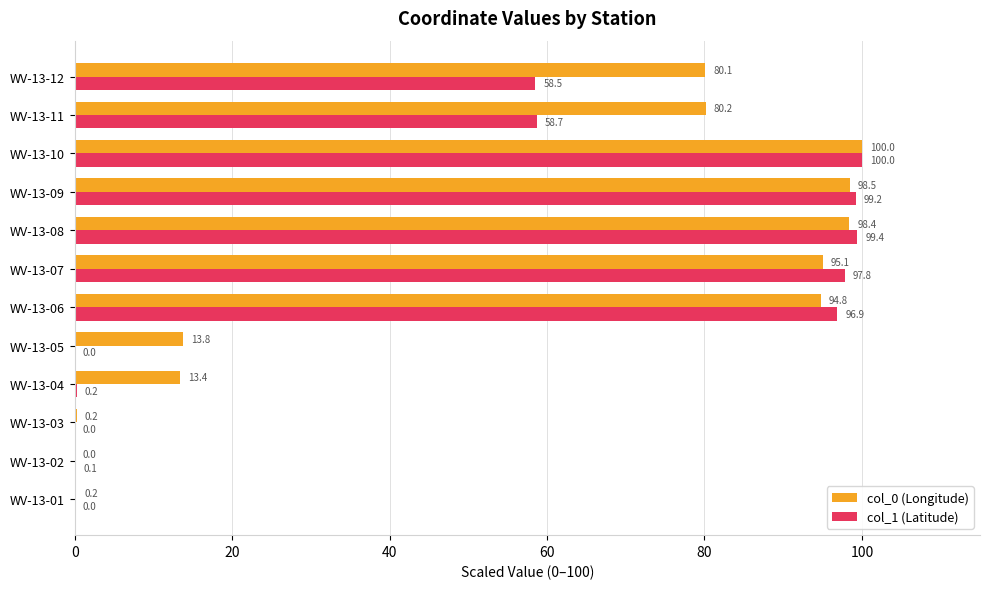

Read the col_0 (Longitude) value at WV-13-10.

100.0